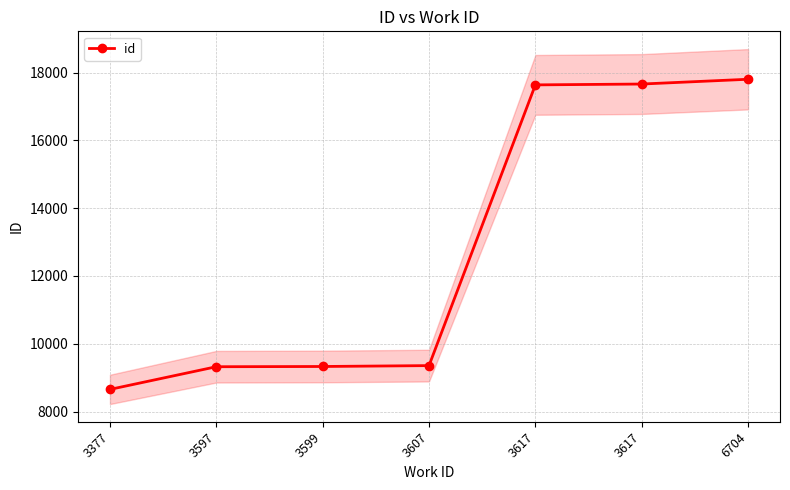

What is the change in value from 3377 to 3599?

+676